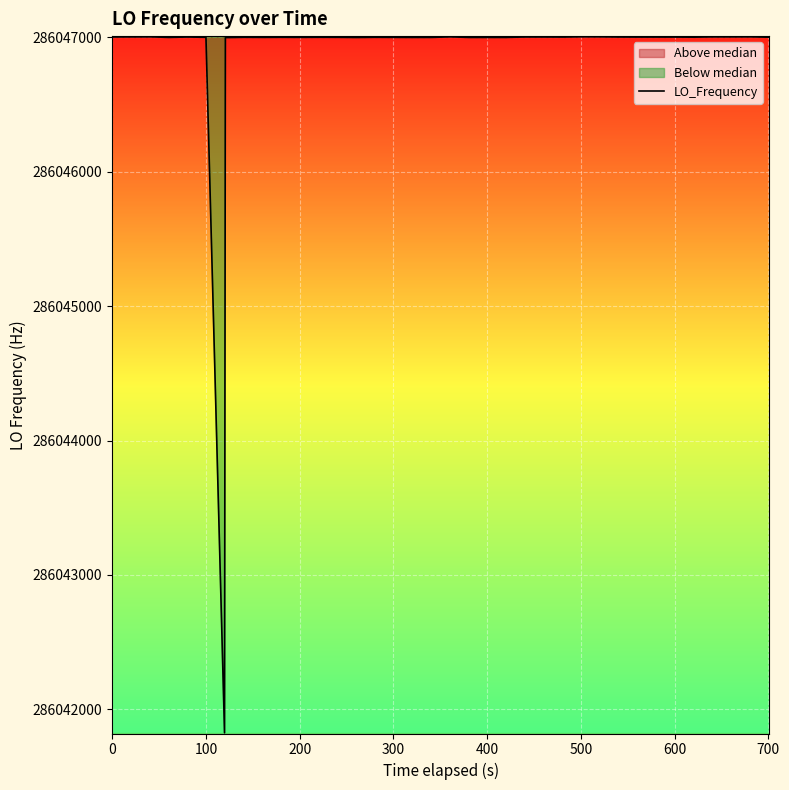

How many points are higher than both their immediate neighbors (excluding endpoints)?

8